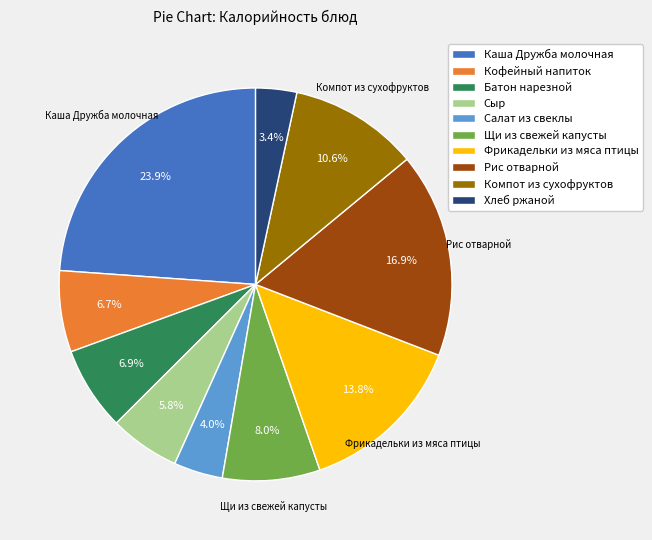

To the nearest percent, what portion does Рис отварной represent?

17%